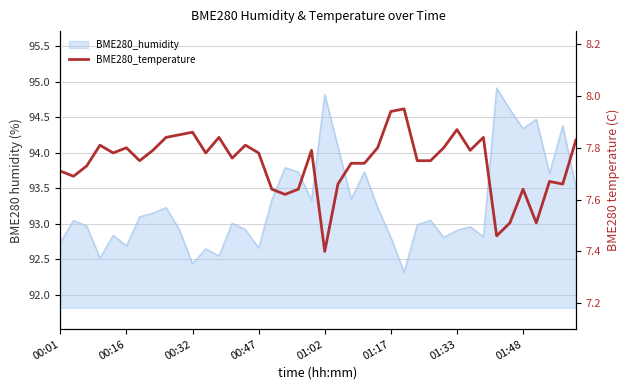

Rank the categories by value from lowest to highest.

20, 33, 34, 36, 17, 16, 18, 35, 21, 38, 37, 00:16, 00:01, 00:32, 22, 23, 01:33, 27, 28, 13, 01:02, 11, 15, 01:48, 19, 31, 01:17, 24, 29, 00:47, 14, 39, 8, 12, 32, 9, 10, 30, 25, 26